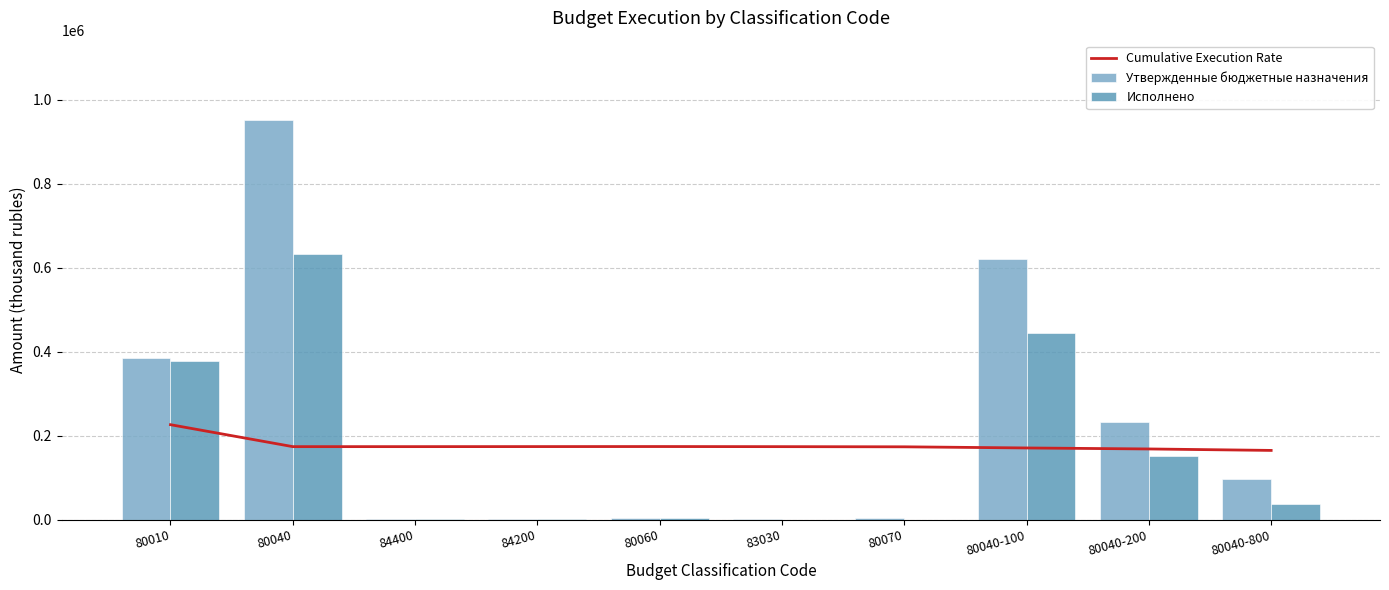

At which label does Исполнено reach its minimum?

83030